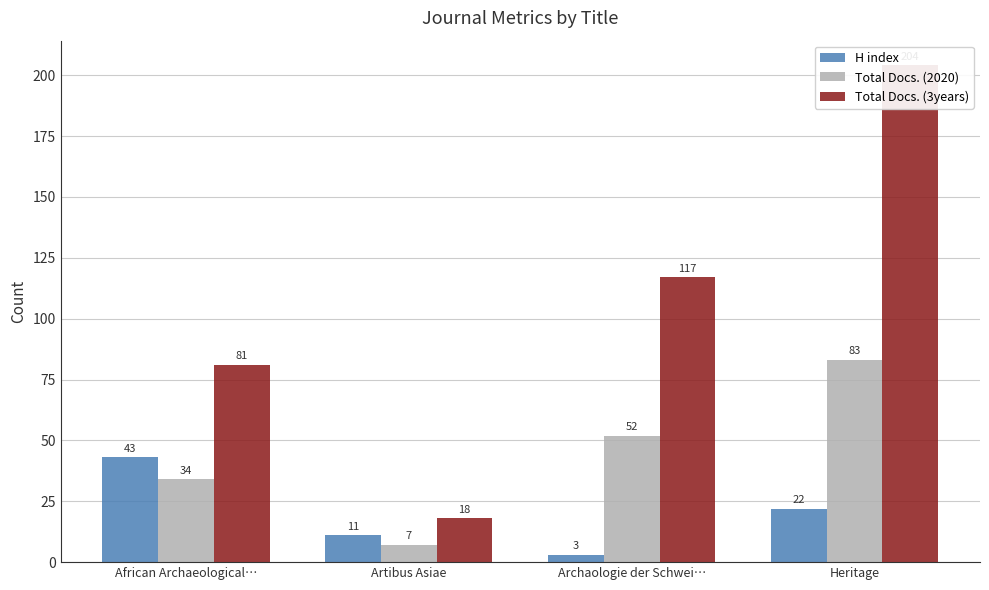

What is the maximum value shown in the chart?

204